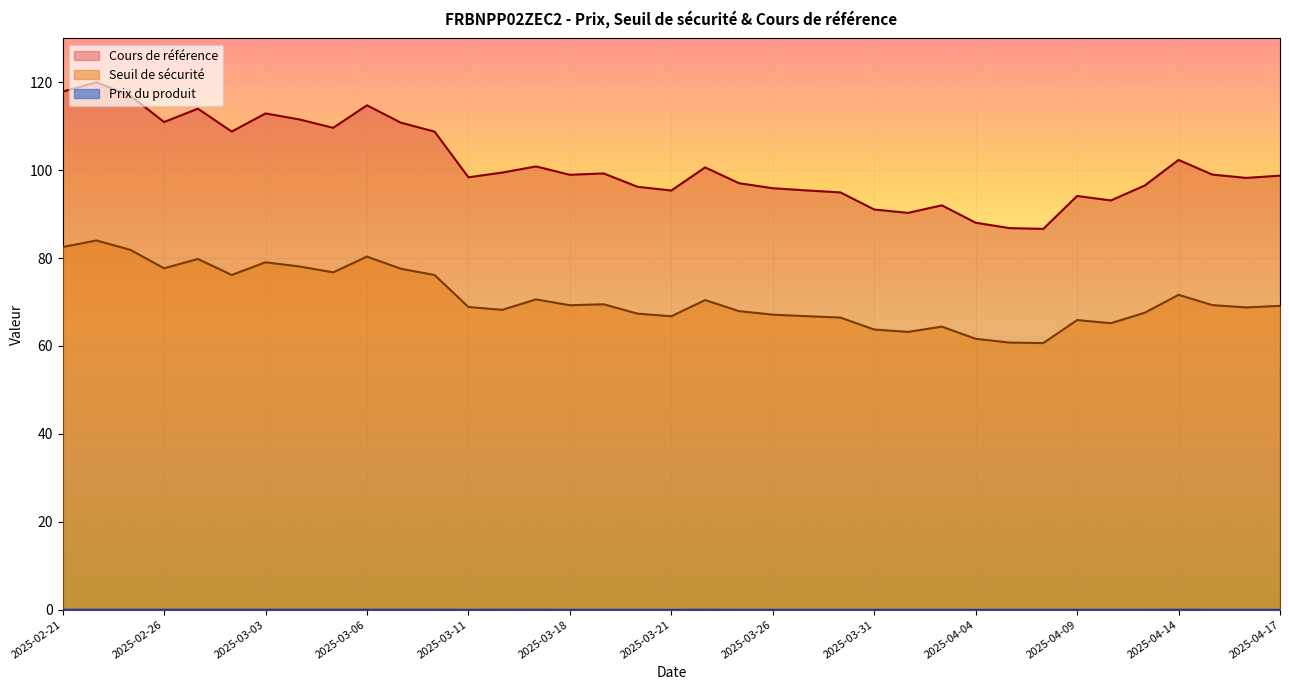

Count the number of data series in this chart.

3